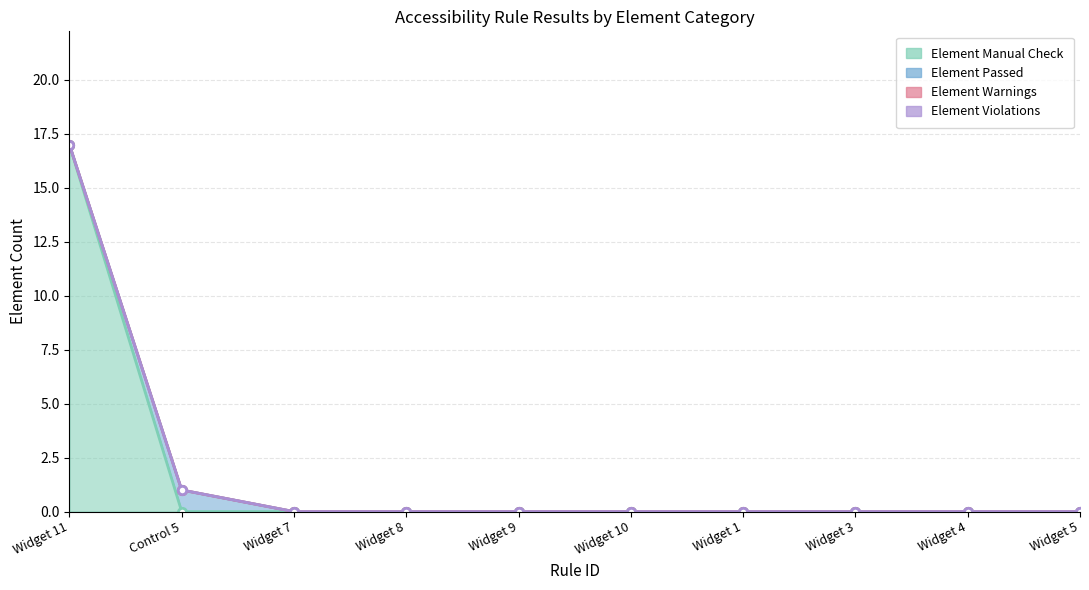

How many interior local peaks does the Element Passed series have?

1